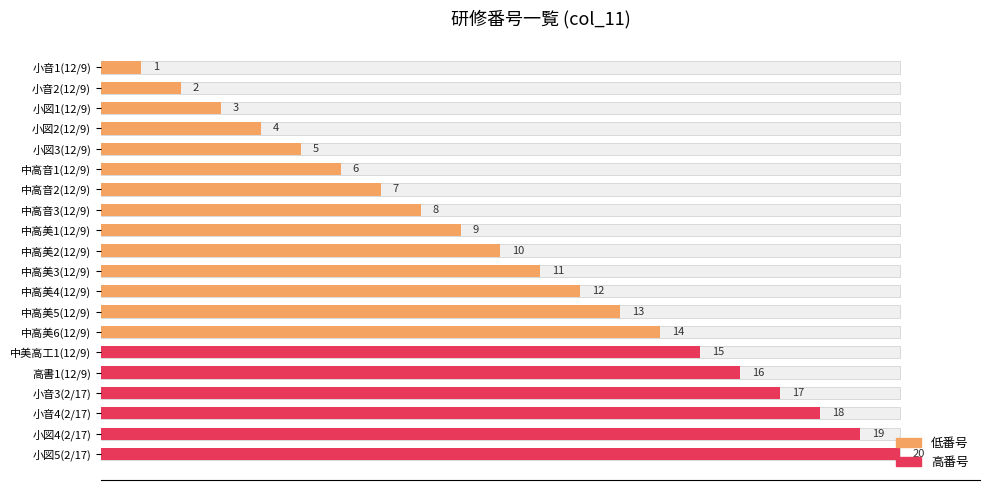

What is the sum of all values?

210